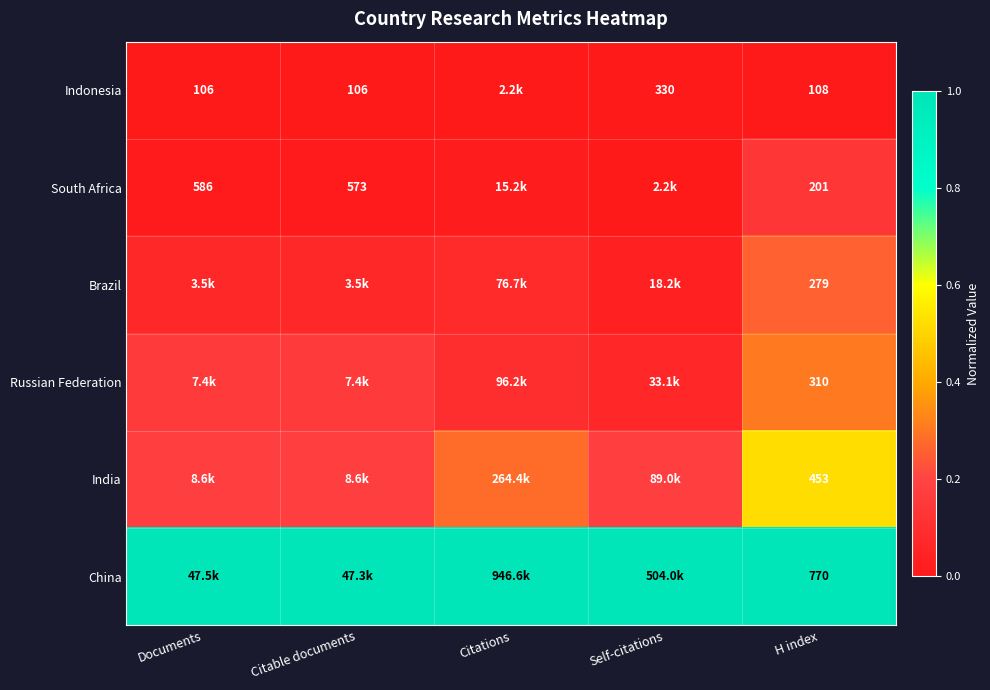

Is the value of Russian Federation at H index greater than the value of Brazil at H index?

Yes